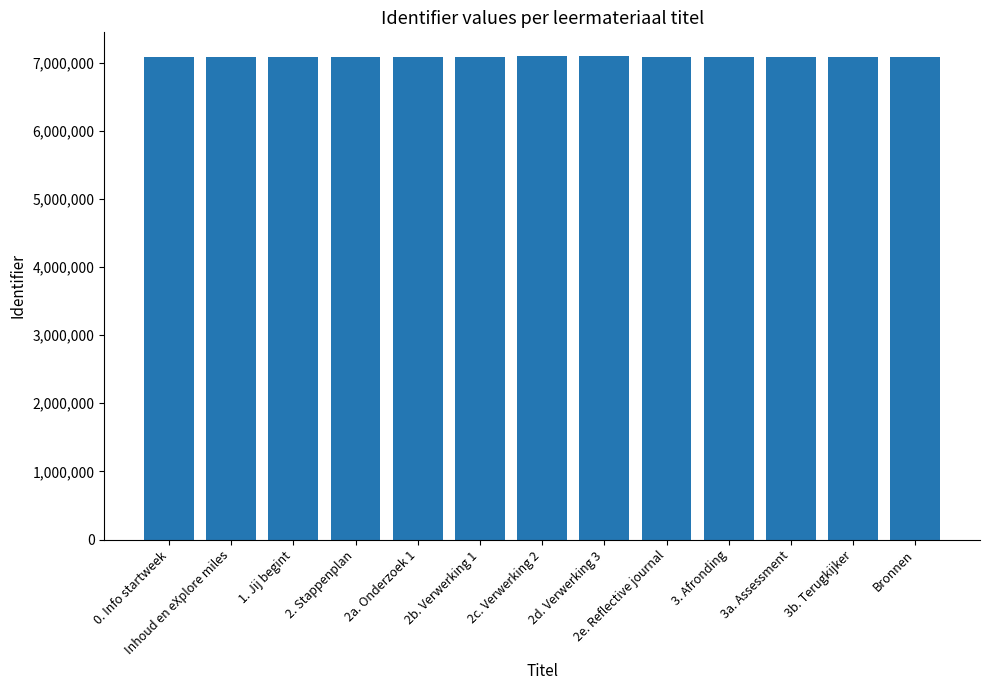

What value does the data have at Inhoud en eXplore miles?

7089118